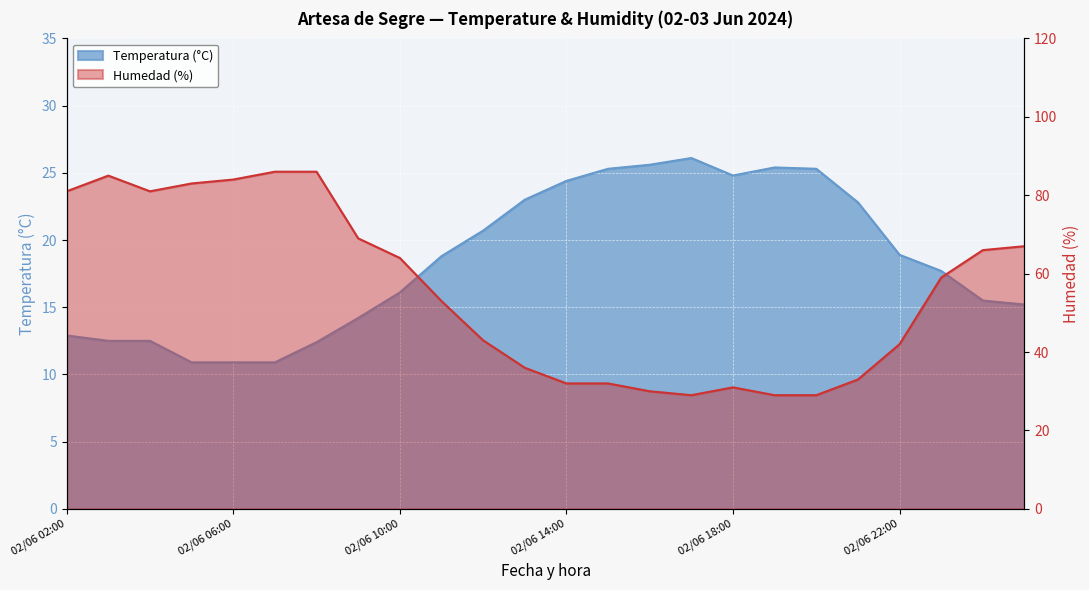

Does the chart display data point markers on the line(s)?

No